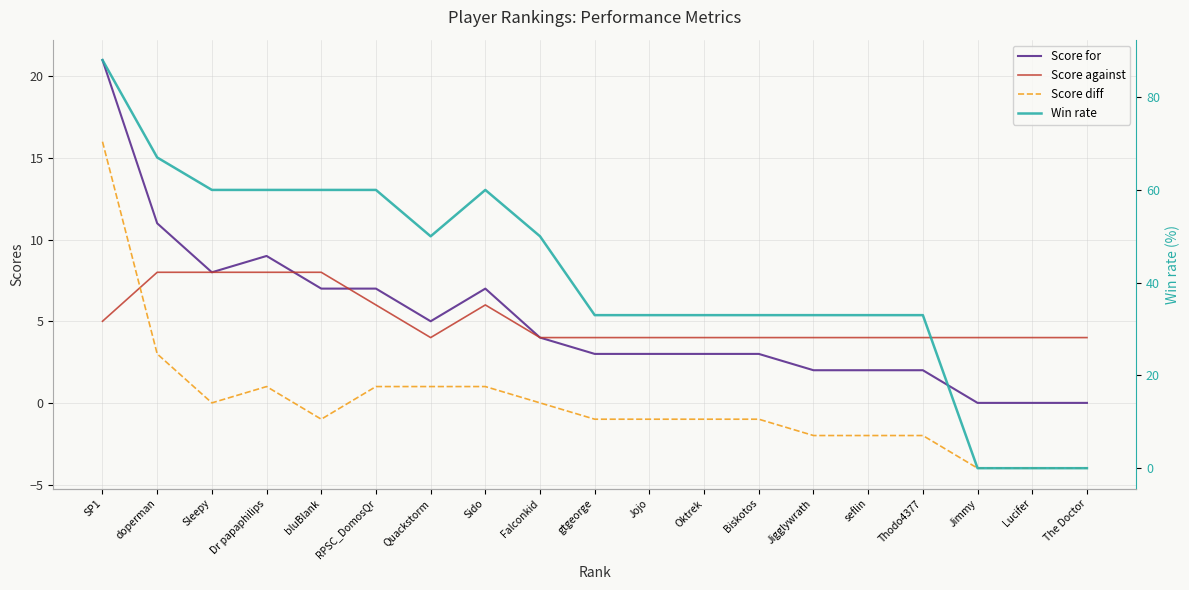

The Score against series shows 8 at Dr papaphilips. True or false?

True